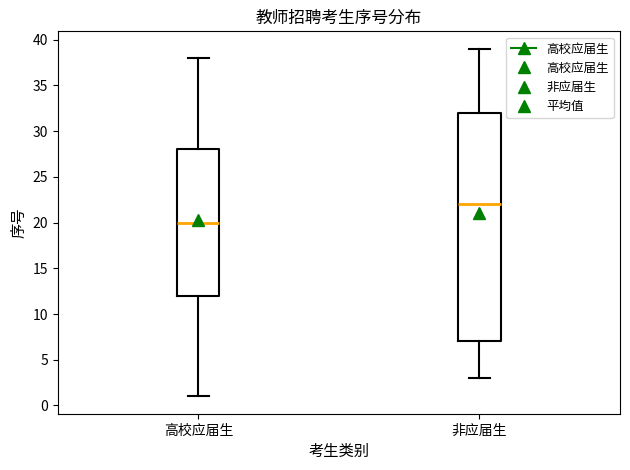

Comparing the boxes themselves (not the whiskers), which one is the tallest?

非应届生